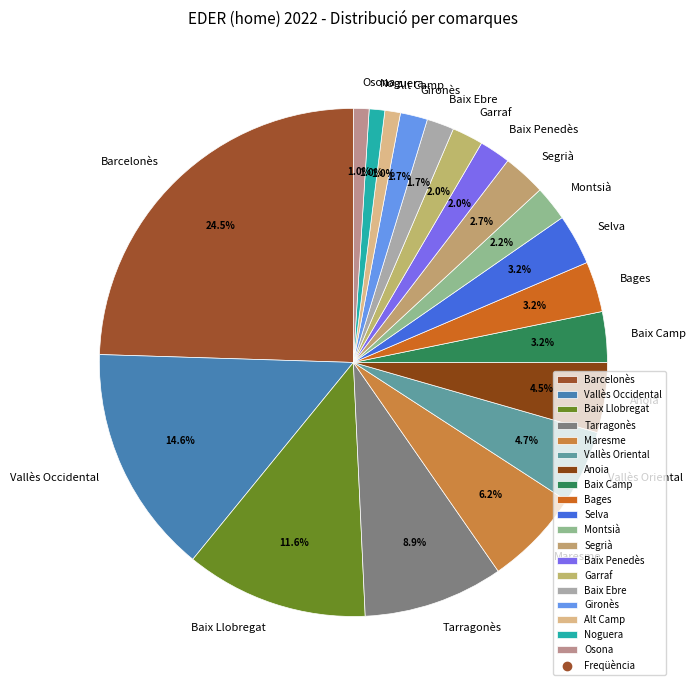

To the nearest percent, what portion does Garraf represent?

2%